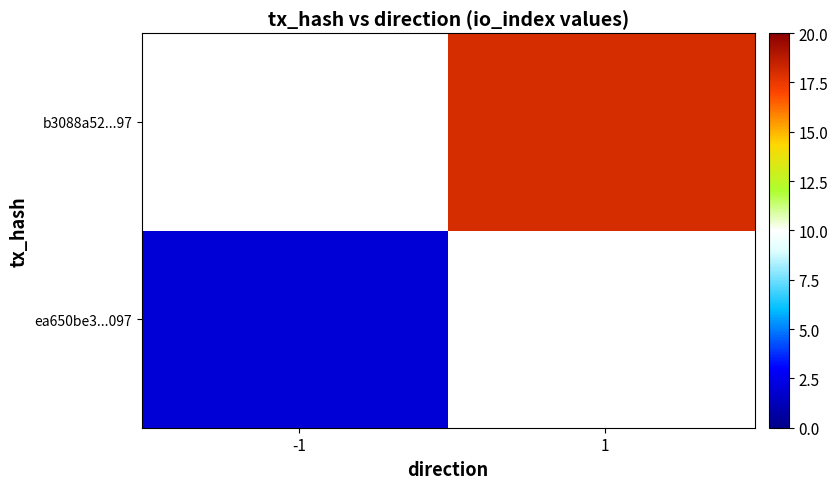

Which has a higher value, direction or io_index?

io_index